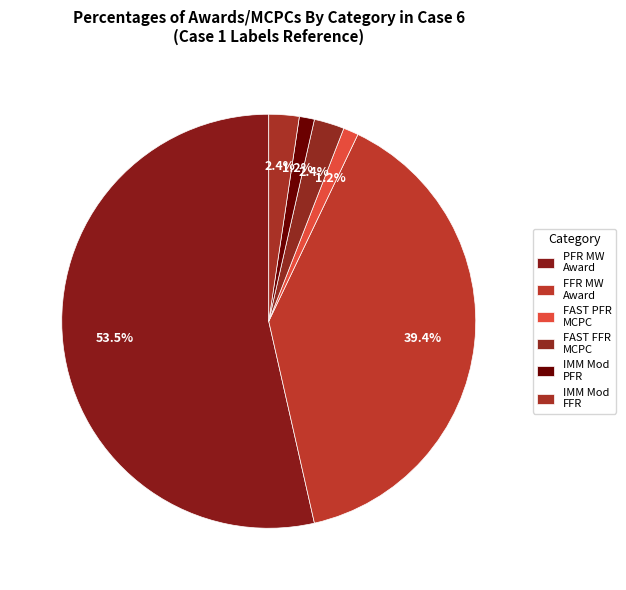

How many slices are in this pie chart?

6